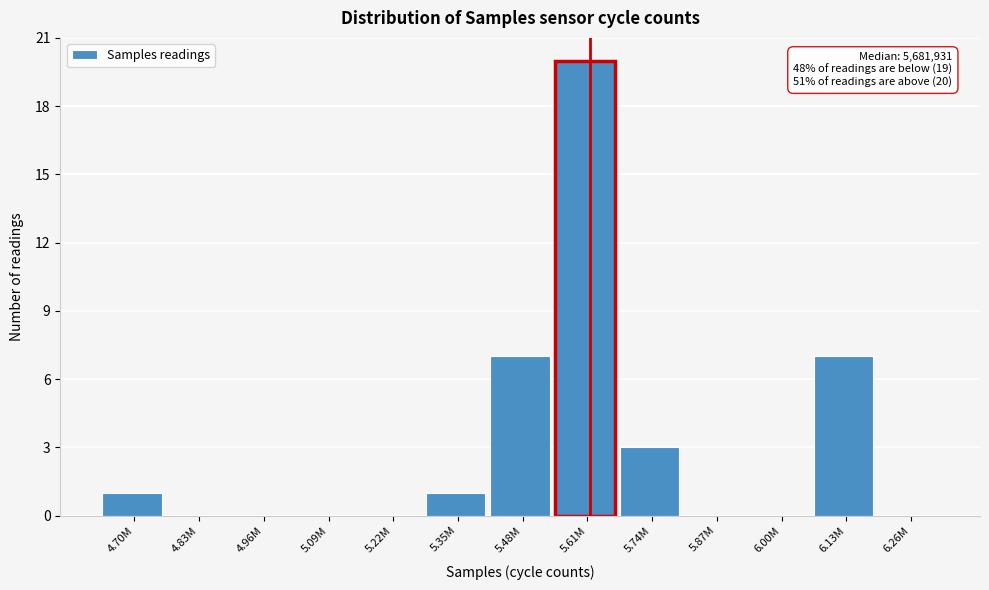

Reading left to right, extract all data points from this chart.

4.70M=1	4.83M=0	4.96M=0	5.09M=0	5.22M=0	5.35M=1	5.48M=7	5.61M=20	5.74M=3	5.87M=0	6.00M=0	6.13M=7	6.26M=0